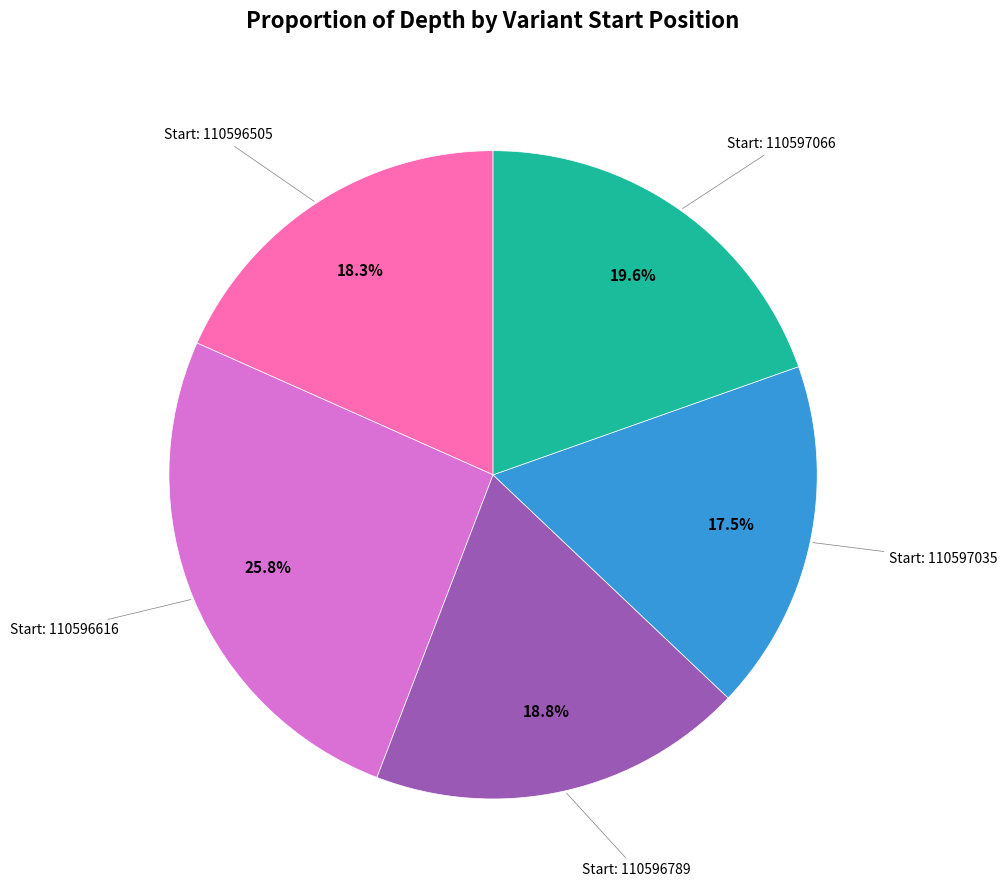

What is the total percentage of Start: 110596789 and Start: 110596505?

37.1%